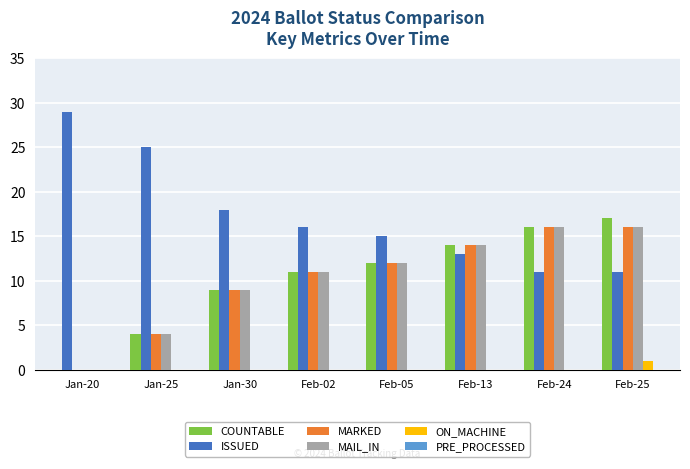

Is the value of COUNTABLE at Jan-20 greater than the value of ISSUED at Jan-25?

No